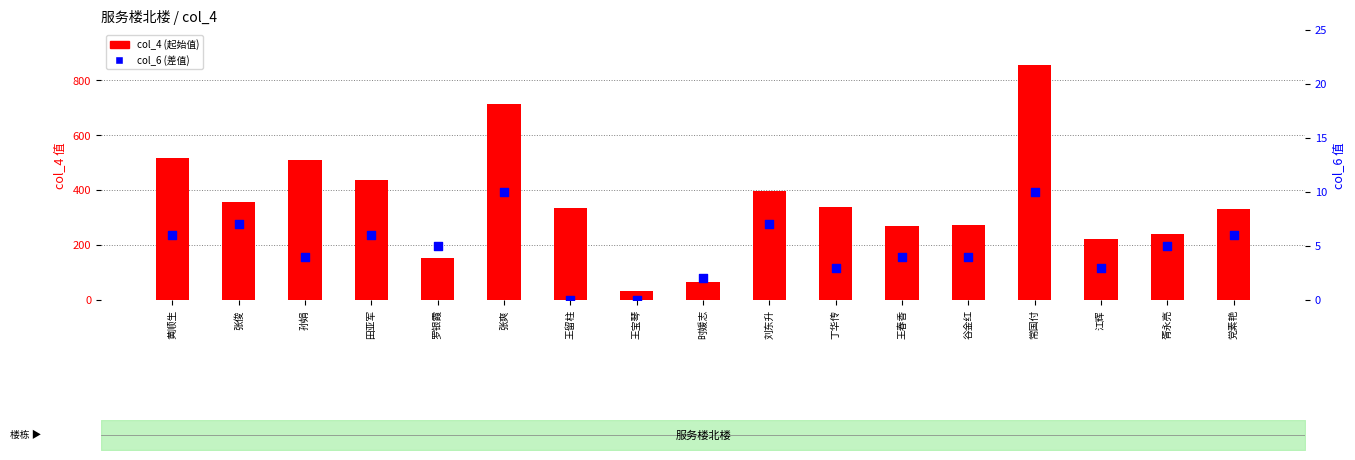

At which category is the sum across all series the highest?

常国付